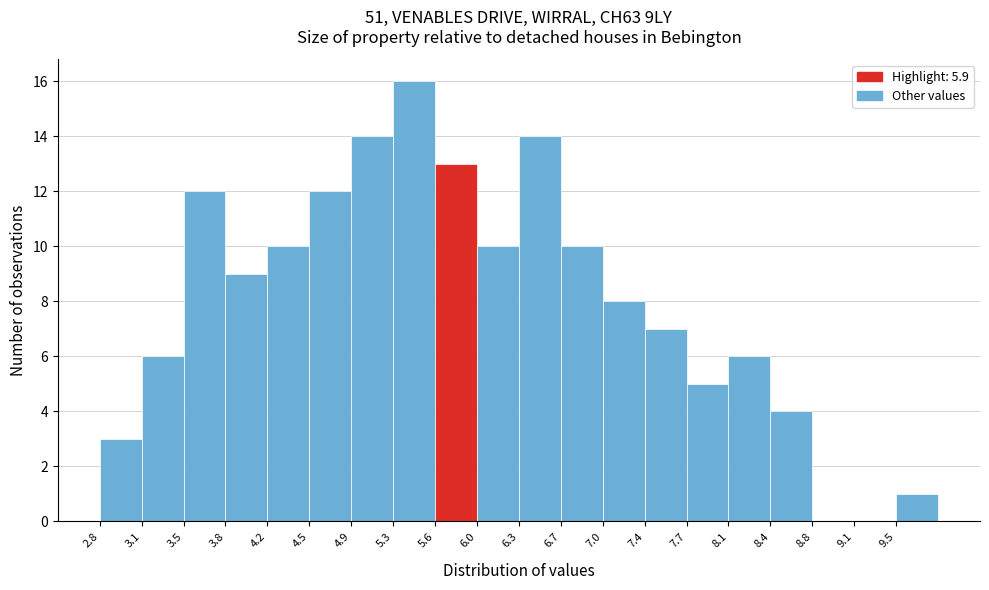

Reading left to right, list every bar in this chart as the range it spans on the x-axis followed by its height. Neither the bar edges nor the heights are printed on the chart, so give them approximately, as read against the axes.

2.80 to 3.15: 3
3.15 to 3.50: 6
3.50 to 3.85: 12
3.85 to 4.20: 9
4.20 to 4.55: 10
4.55 to 4.90: 12
4.90 to 5.25: 14
5.25 to 5.60: 16
5.60 to 5.95: 13
5.95 to 6.30: 10
6.30 to 6.65: 14
6.65 to 7.00: 10
7.00 to 7.40: 8
7.40 to 7.75: 7
7.75 to 8.10: 5
8.10 to 8.45: 6
8.45 to 8.80: 4
8.80 to 9.15: 0
9.15 to 9.50: 0
9.50 to 9.85: 1